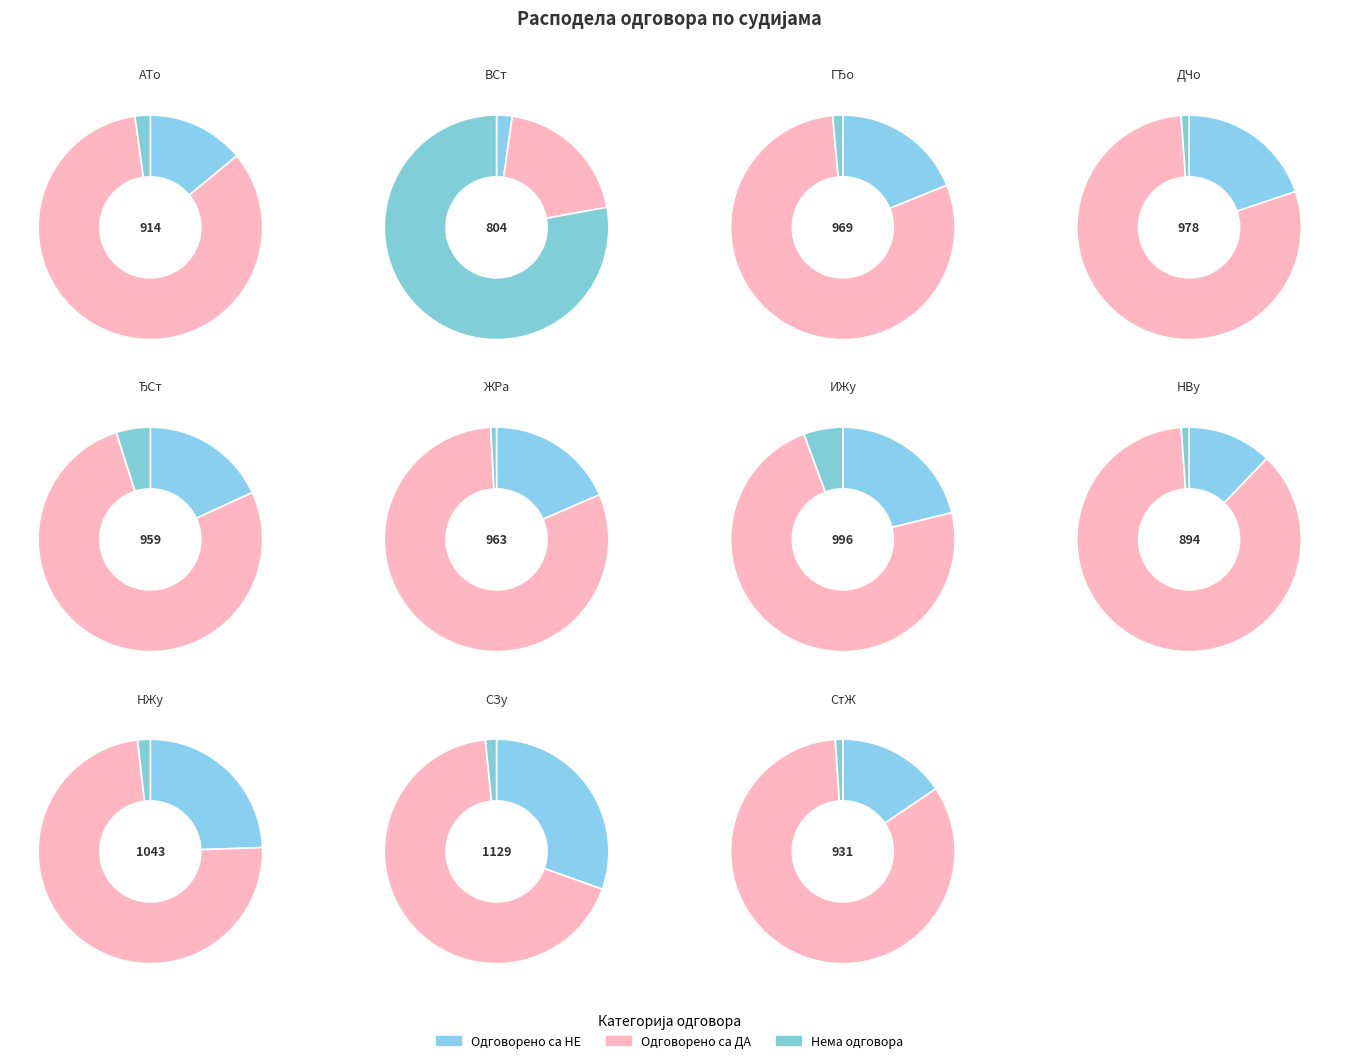

How many slices are in this pie chart?

11